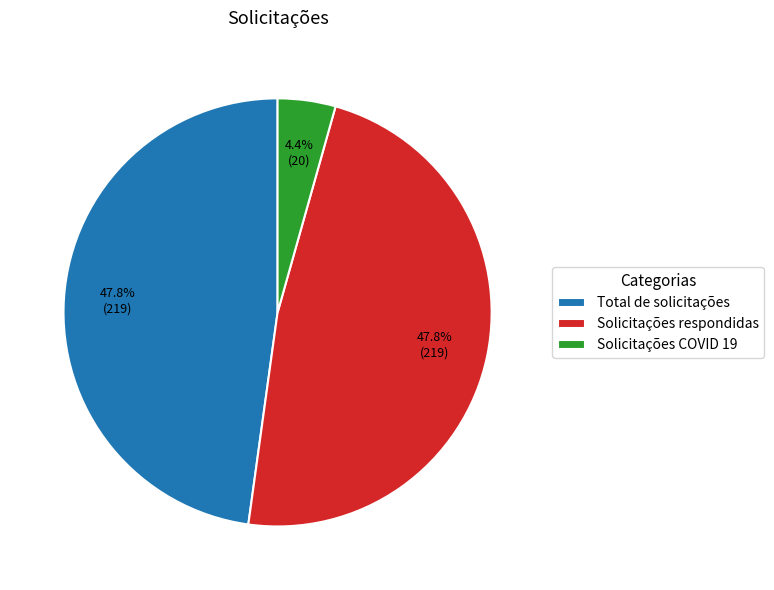

Which category has the smallest portion of the pie?

Solicitações COVID 19